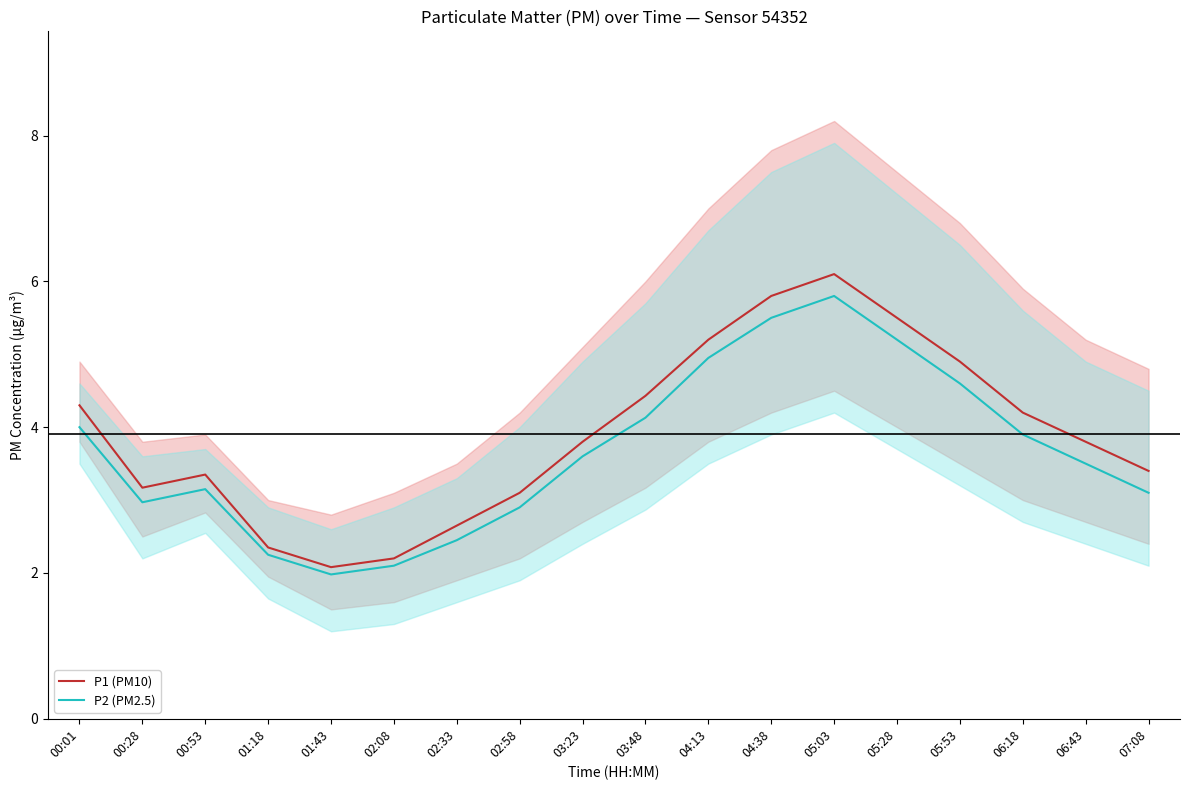

True or false: P1 (PM10) and P2 (PM2.5) cross at least once.

False